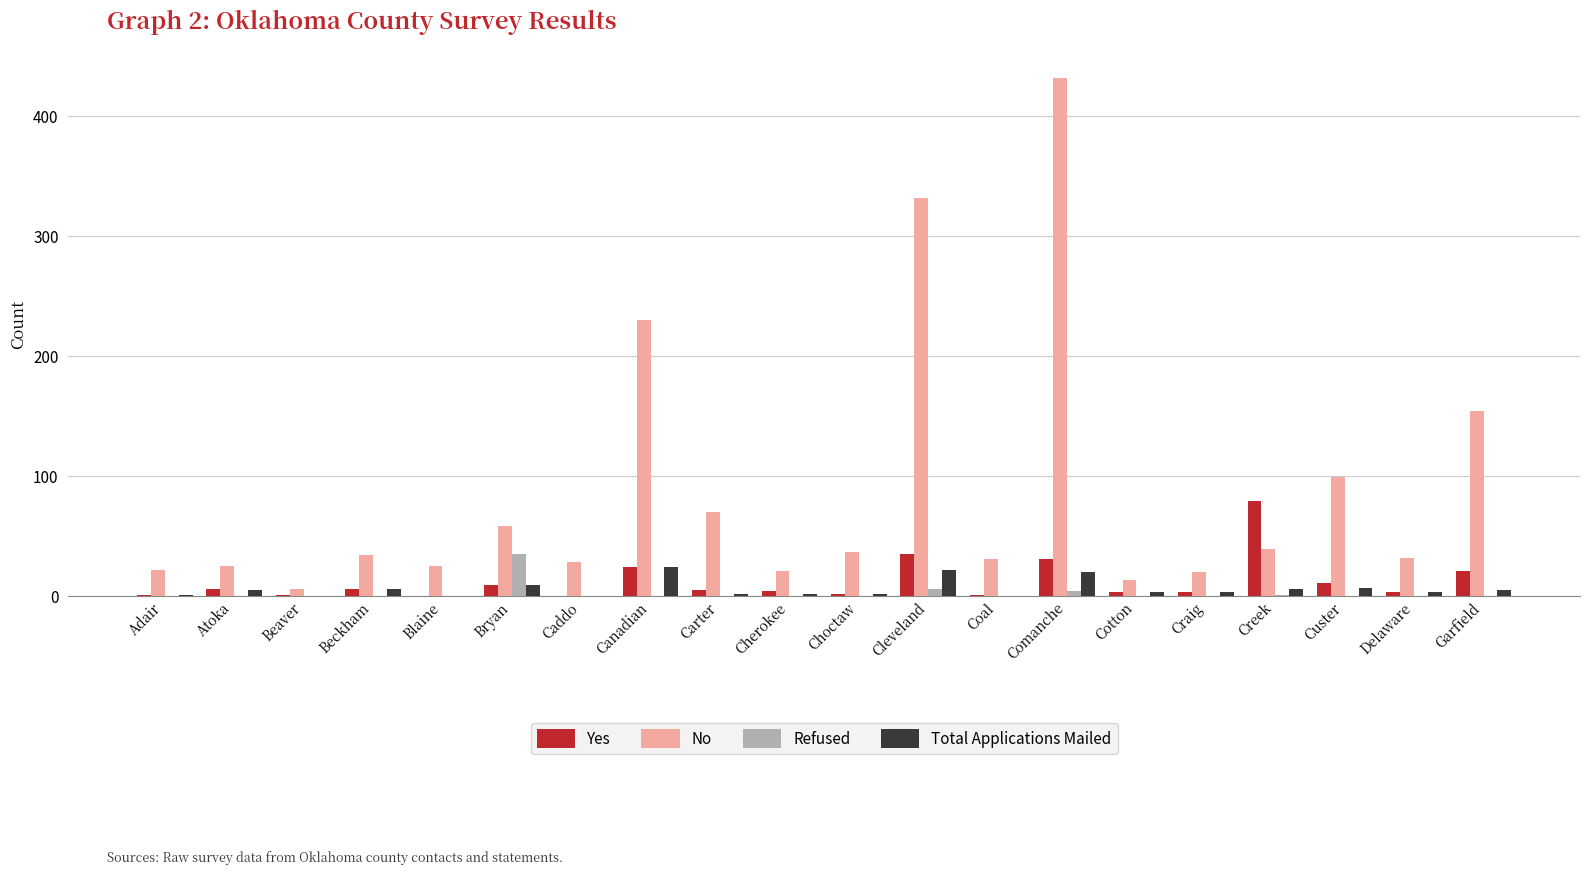

How many data points does each series have?

20